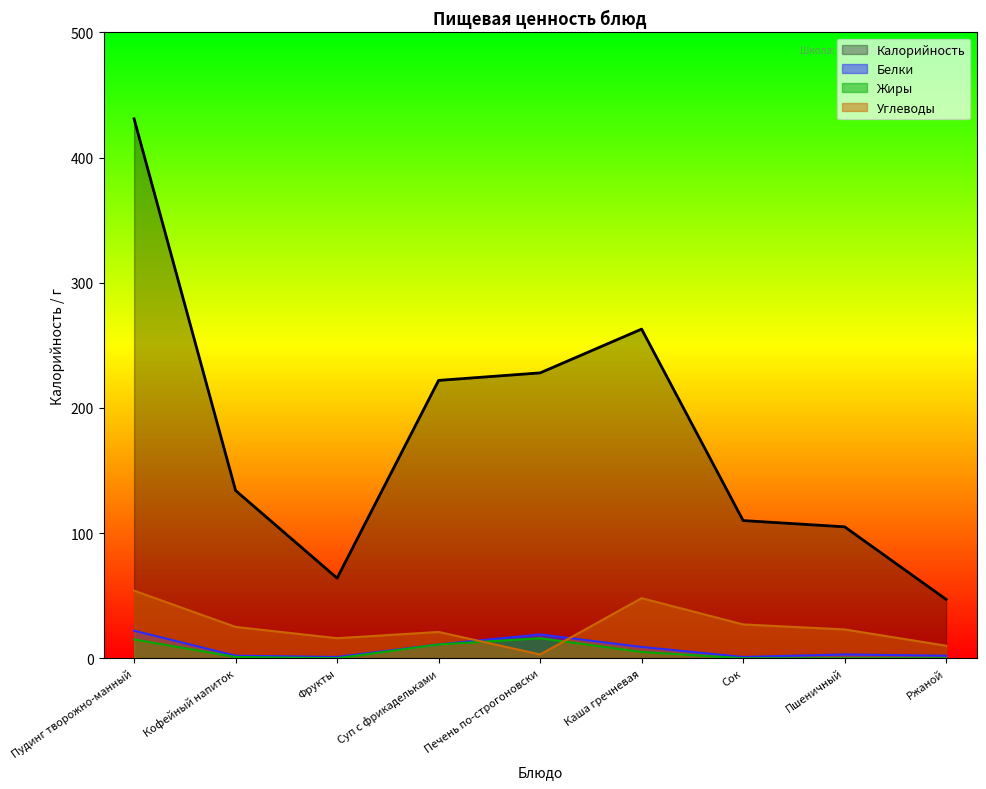

What is the label of the 6th point from the right?

Суп с фрикадельками